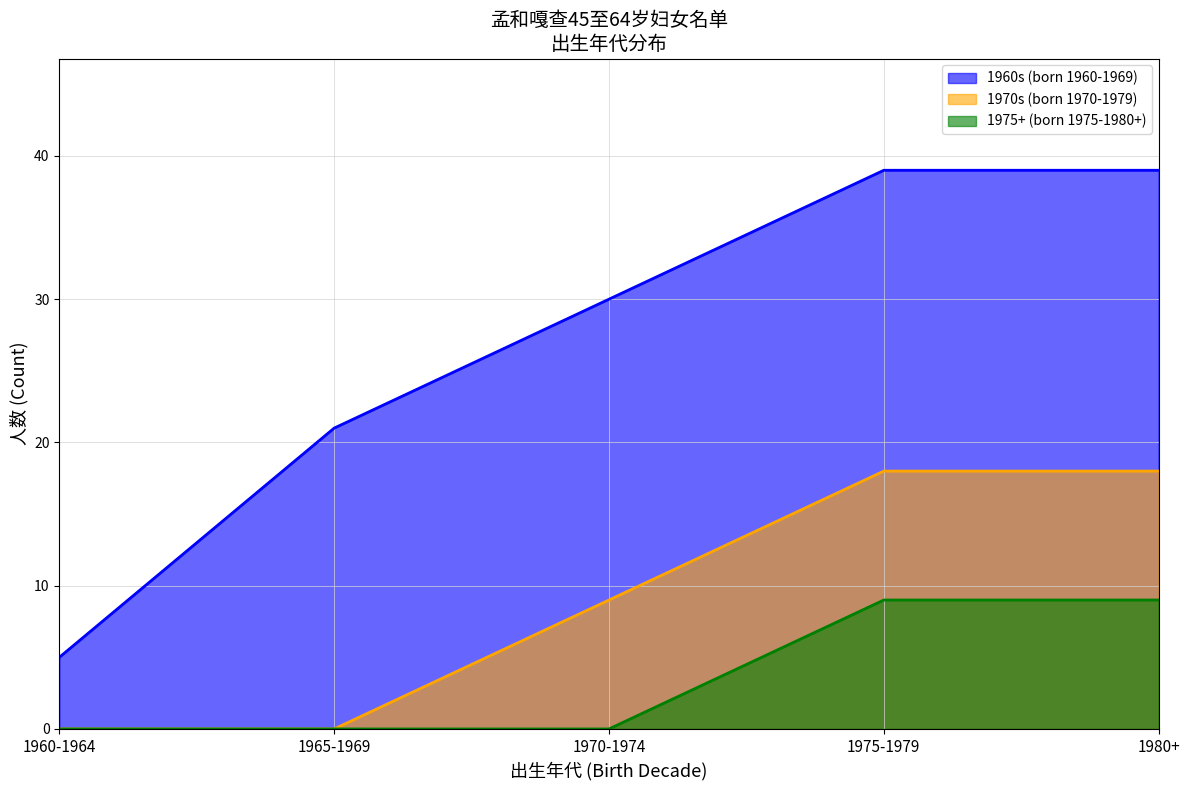

Does the chart display data point markers on the line(s)?

No